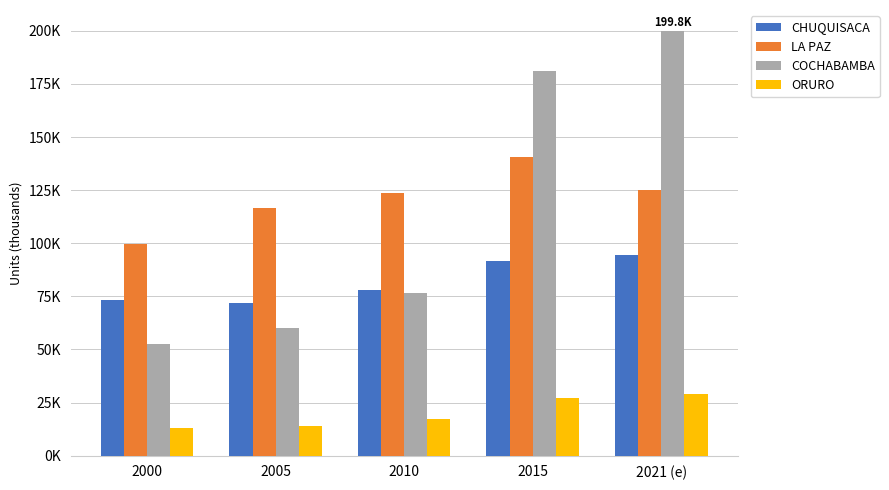

What are all the series names shown in the legend?

CHUQUISACA, LA PAZ, COCHABAMBA, ORURO